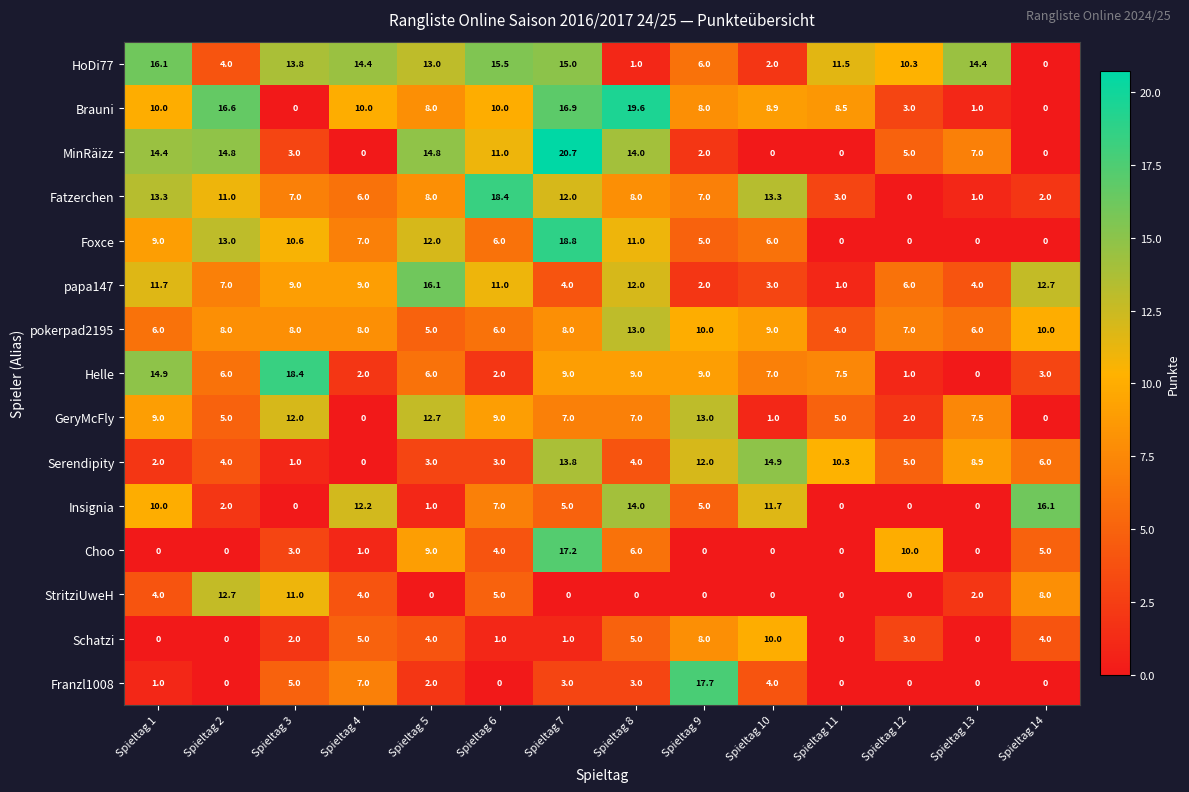

What is the maximum value for MinRäizz?

20.7